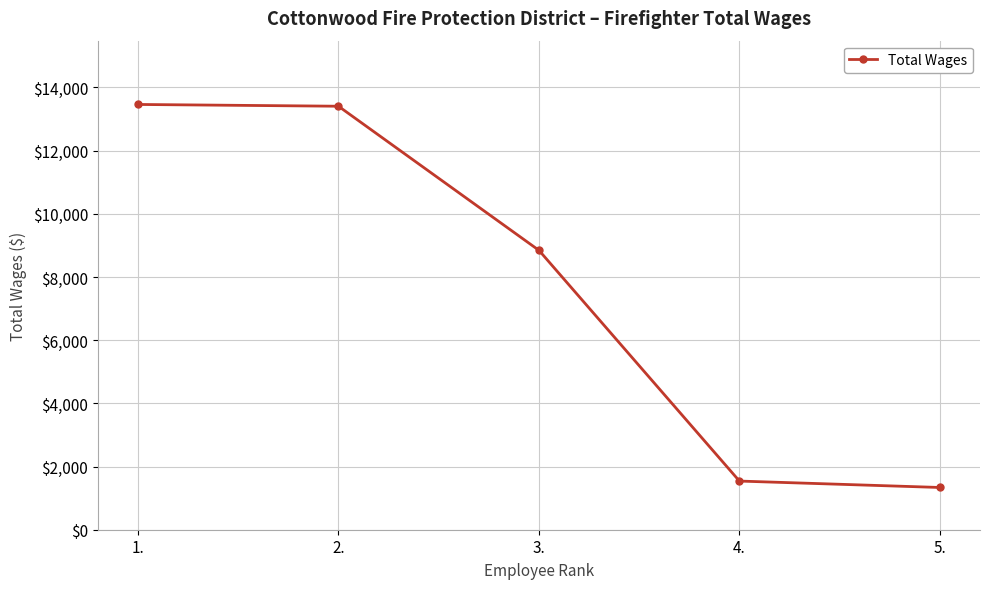

The chart shows a value of 835 at 5.. True or false?

False